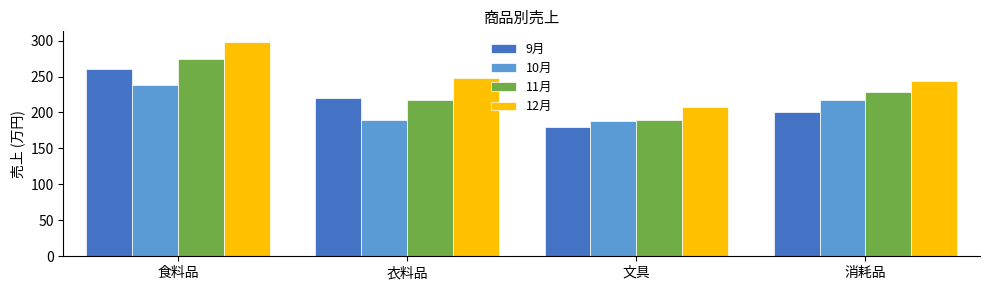

How many groups of bars are there?

4